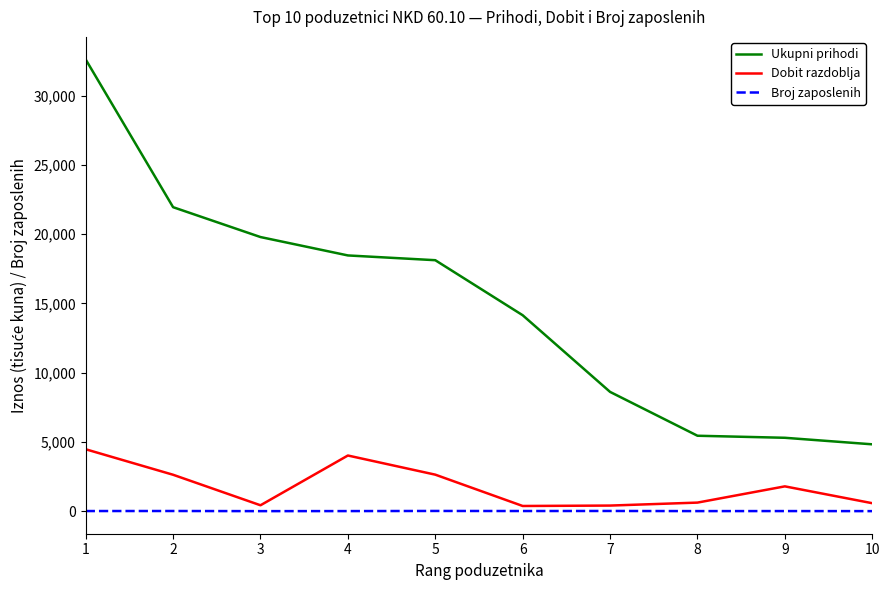

What is the maximum value shown in the chart?

32600.5